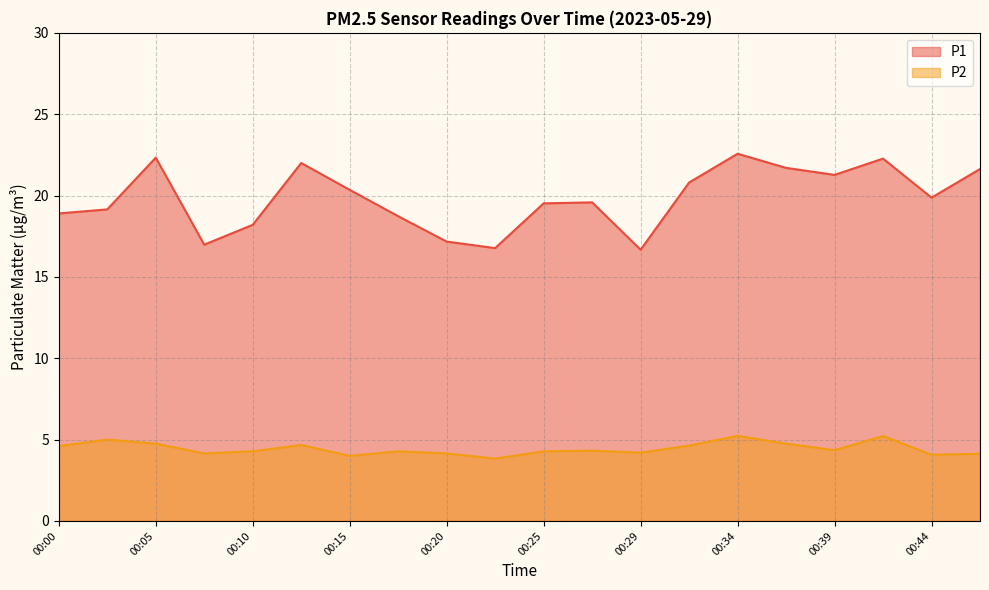

At which category is the sum across all series the highest?

00:34